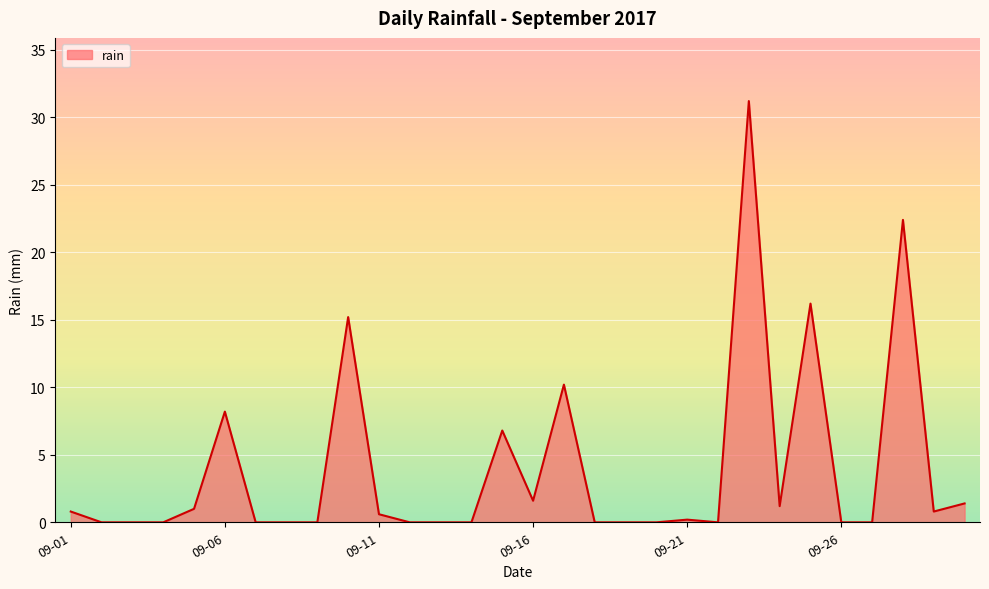

What is the difference between the second highest and minimum values?

22.4